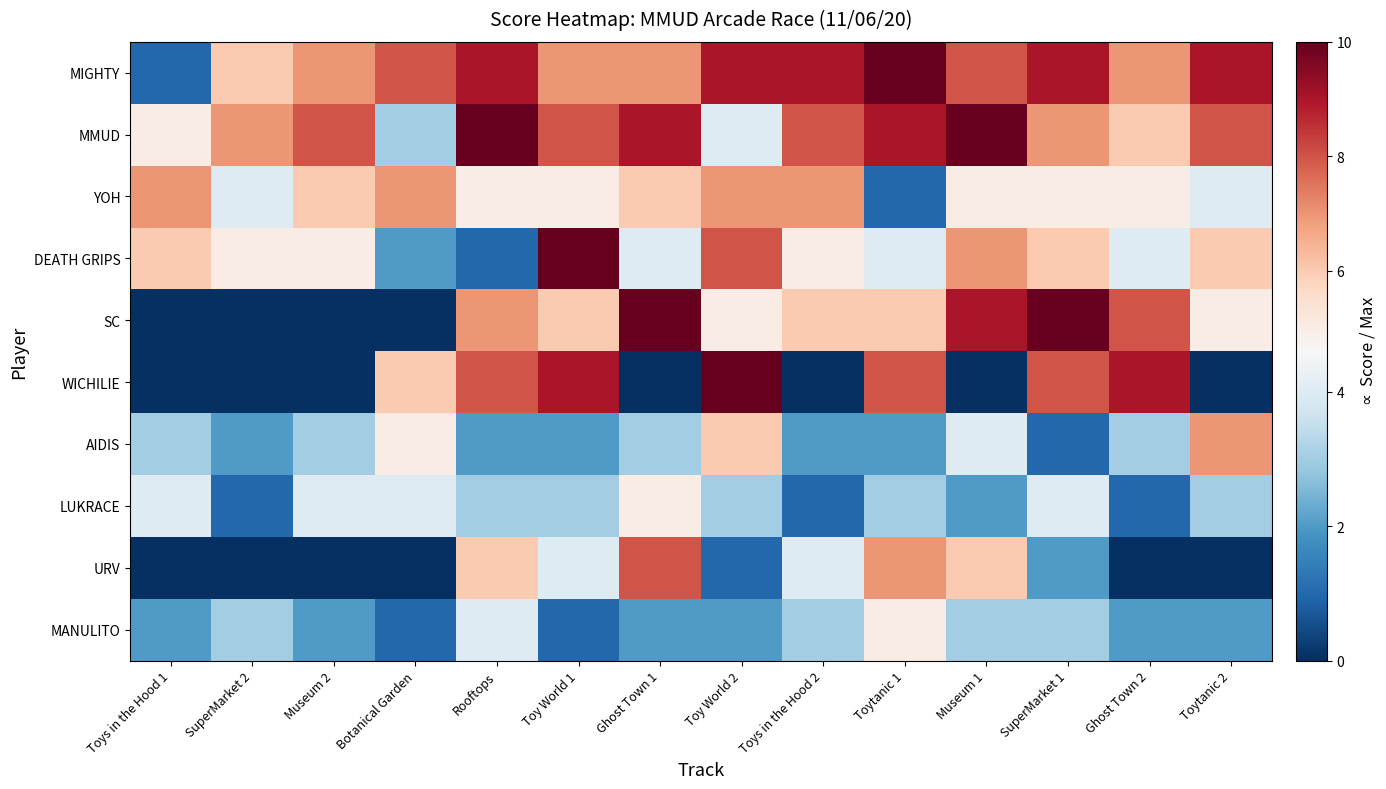

Reading left to right, list all the values displayed in this chart.

MIGHTY: Toys in the Hood 1=1	SuperMarket 2=6	Museum 2=7	Botanical Garden=8	Rooftops=9	Toy World 1=7	Ghost Town 1=7	Toy World 2=9	Toys in the Hood 2=9	Toytanic 1=10	Museum 1=8	SuperMarket 1=9	Ghost Town 2=7	Toytanic 2=9
MMUD: Toys in the Hood 1=5	SuperMarket 2=7	Museum 2=8	Botanical Garden=3	Rooftops=10	Toy World 1=8	Ghost Town 1=9	Toy World 2=4	Toys in the Hood 2=8	Toytanic 1=9	Museum 1=10	SuperMarket 1=7	Ghost Town 2=6	Toytanic 2=8
YOH: Toys in the Hood 1=7	SuperMarket 2=4	Museum 2=6	Botanical Garden=7	Rooftops=5	Toy World 1=5	Ghost Town 1=6	Toy World 2=7	Toys in the Hood 2=7	Toytanic 1=1	Museum 1=5	SuperMarket 1=5	Ghost Town 2=5	Toytanic 2=4
DEATH GRIPS: Toys in the Hood 1=6	SuperMarket 2=5	Museum 2=5	Botanical Garden=2	Rooftops=1	Toy World 1=10	Ghost Town 1=4	Toy World 2=8	Toys in the Hood 2=5	Toytanic 1=4	Museum 1=7	SuperMarket 1=6	Ghost Town 2=4	Toytanic 2=6
SC: Toys in the Hood 1=0	SuperMarket 2=0	Museum 2=0	Botanical Garden=0	Rooftops=7	Toy World 1=6	Ghost Town 1=10	Toy World 2=5	Toys in the Hood 2=6	Toytanic 1=6	Museum 1=9	SuperMarket 1=10	Ghost Town 2=8	Toytanic 2=5
WICHILIE: Toys in the Hood 1=0	SuperMarket 2=0	Museum 2=0	Botanical Garden=6	Rooftops=8	Toy World 1=9	Ghost Town 1=0	Toy World 2=10	Toys in the Hood 2=0	Toytanic 1=8	Museum 1=0	SuperMarket 1=8	Ghost Town 2=9	Toytanic 2=0
AIDIS: Toys in the Hood 1=3	SuperMarket 2=2	Museum 2=3	Botanical Garden=5	Rooftops=2	Toy World 1=2	Ghost Town 1=3	Toy World 2=6	Toys in the Hood 2=2	Toytanic 1=2	Museum 1=4	SuperMarket 1=1	Ghost Town 2=3	Toytanic 2=7
LUKRACE: Toys in the Hood 1=4	SuperMarket 2=1	Museum 2=4	Botanical Garden=4	Rooftops=3	Toy World 1=3	Ghost Town 1=5	Toy World 2=3	Toys in the Hood 2=1	Toytanic 1=3	Museum 1=2	SuperMarket 1=4	Ghost Town 2=1	Toytanic 2=3
URV: Toys in the Hood 1=0	SuperMarket 2=0	Museum 2=0	Botanical Garden=0	Rooftops=6	Toy World 1=4	Ghost Town 1=8	Toy World 2=1	Toys in the Hood 2=4	Toytanic 1=7	Museum 1=6	SuperMarket 1=2	Ghost Town 2=0	Toytanic 2=0
MANULITO: Toys in the Hood 1=2	SuperMarket 2=3	Museum 2=2	Botanical Garden=1	Rooftops=4	Toy World 1=1	Ghost Town 1=2	Toy World 2=2	Toys in the Hood 2=3	Toytanic 1=5	Museum 1=3	SuperMarket 1=3	Ghost Town 2=2	Toytanic 2=2